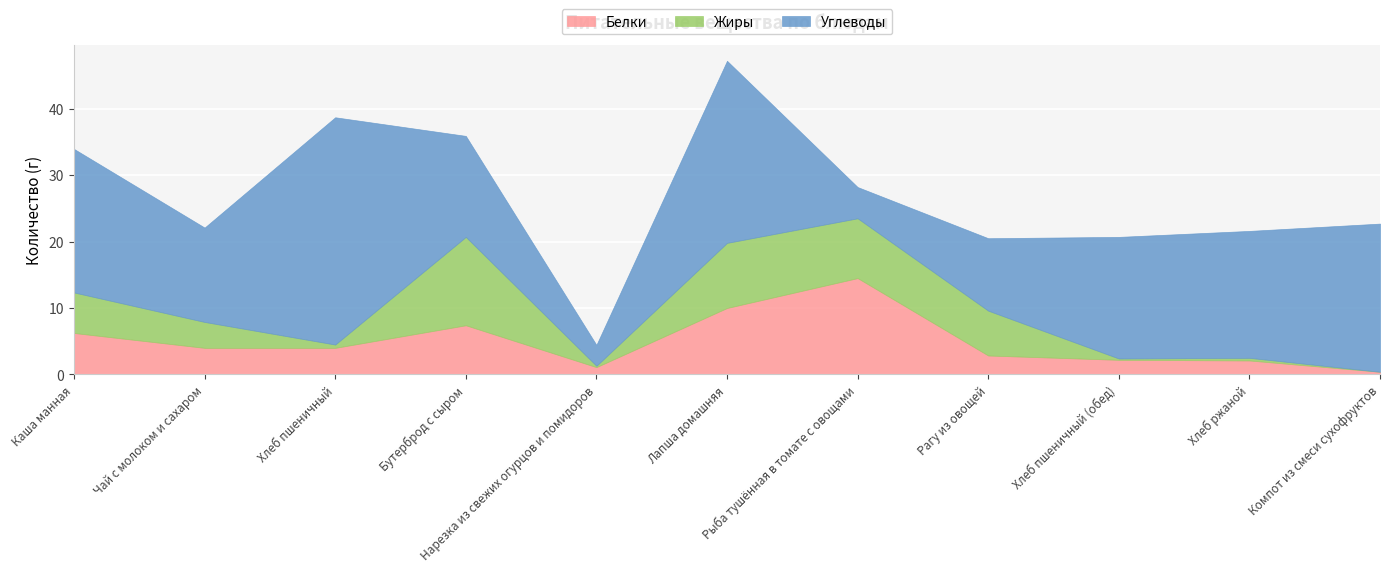

Which series changed the most between Бутерброд с сыром and Рыба тушённая в томате с овощами?

Углеводы